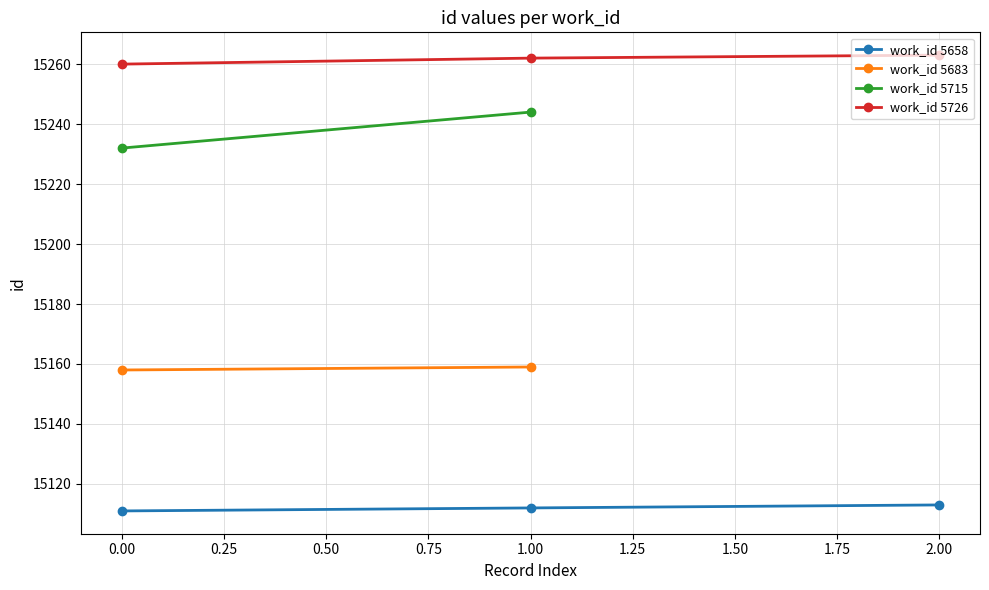

How many work_id 5726 values are between 15260 and 15263?

3